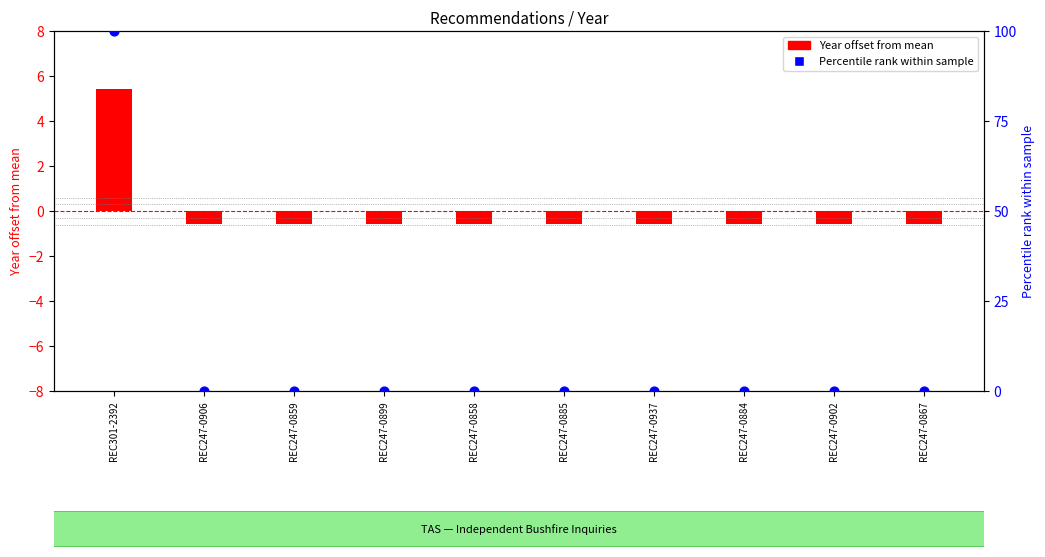

What is the total value across all series at REC247-0884?

-0.6